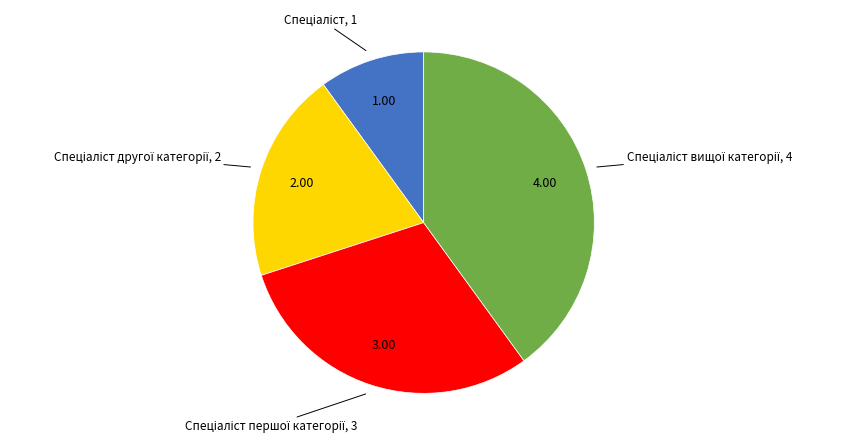

Is there any slice that represents more than half of the pie?

No